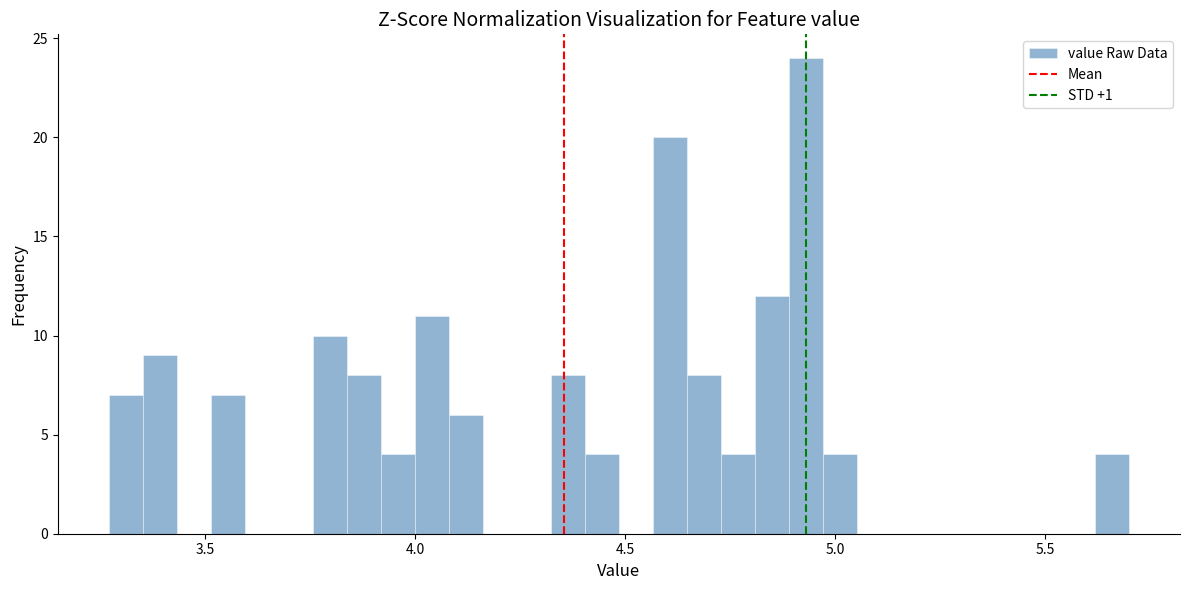

Read against the x-axis, roughly where is the centre of the tallest bar?

4.95